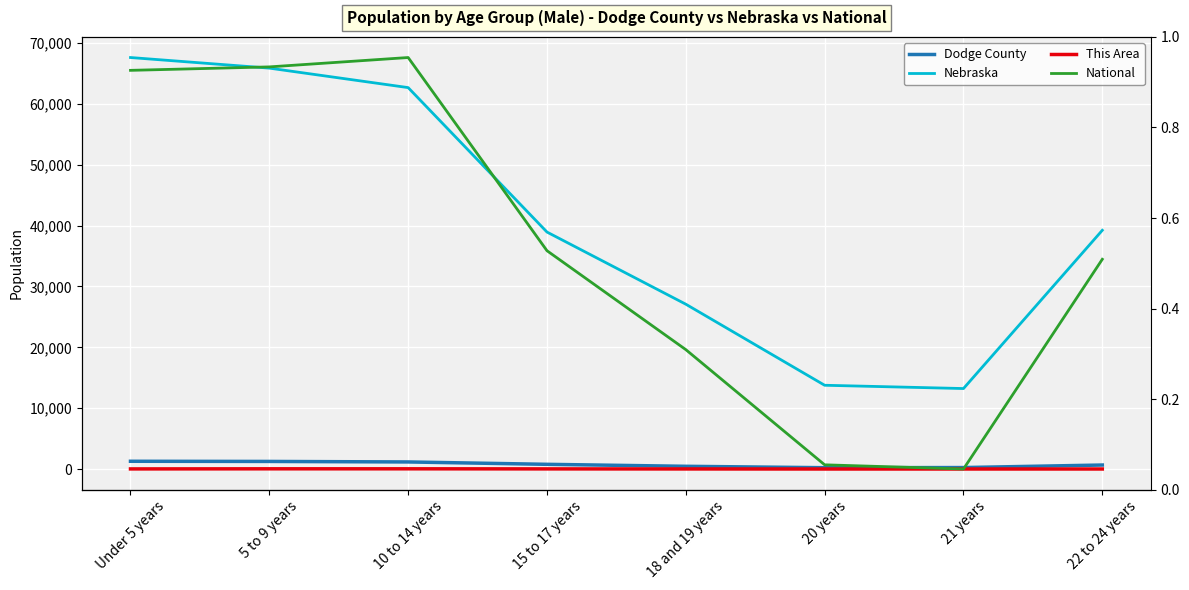

Is it true that This Area equals 4 at 22 to 24 years?

True